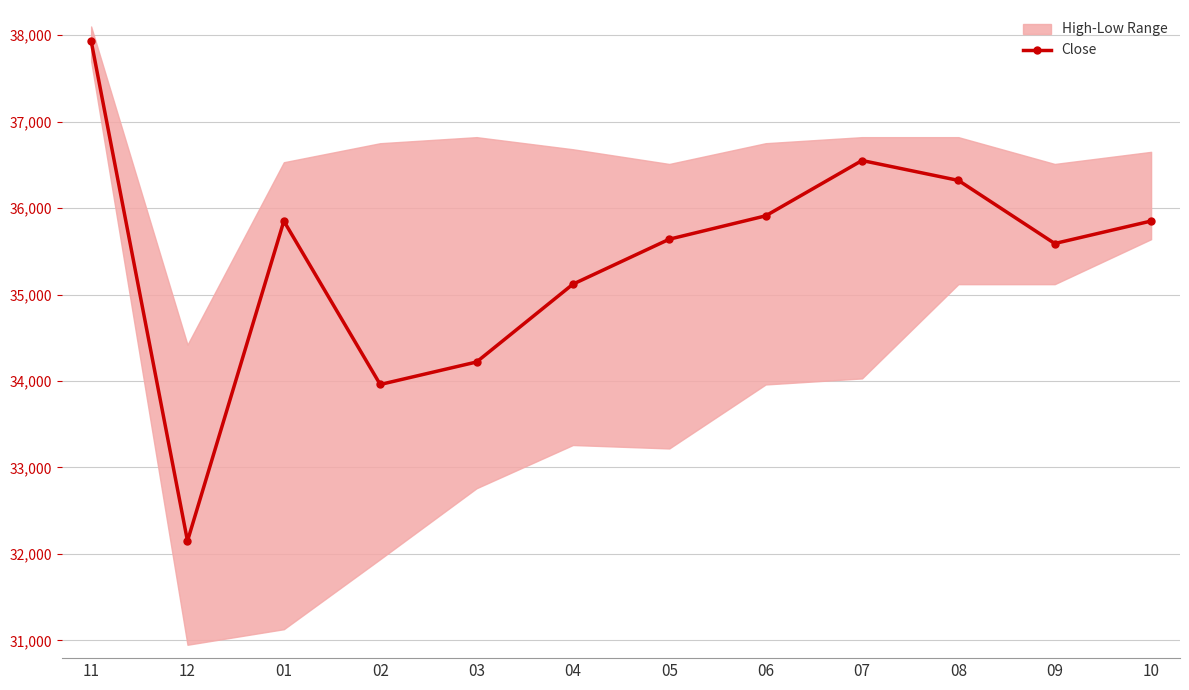

What is the sum of the values at 03 and 01?

70070